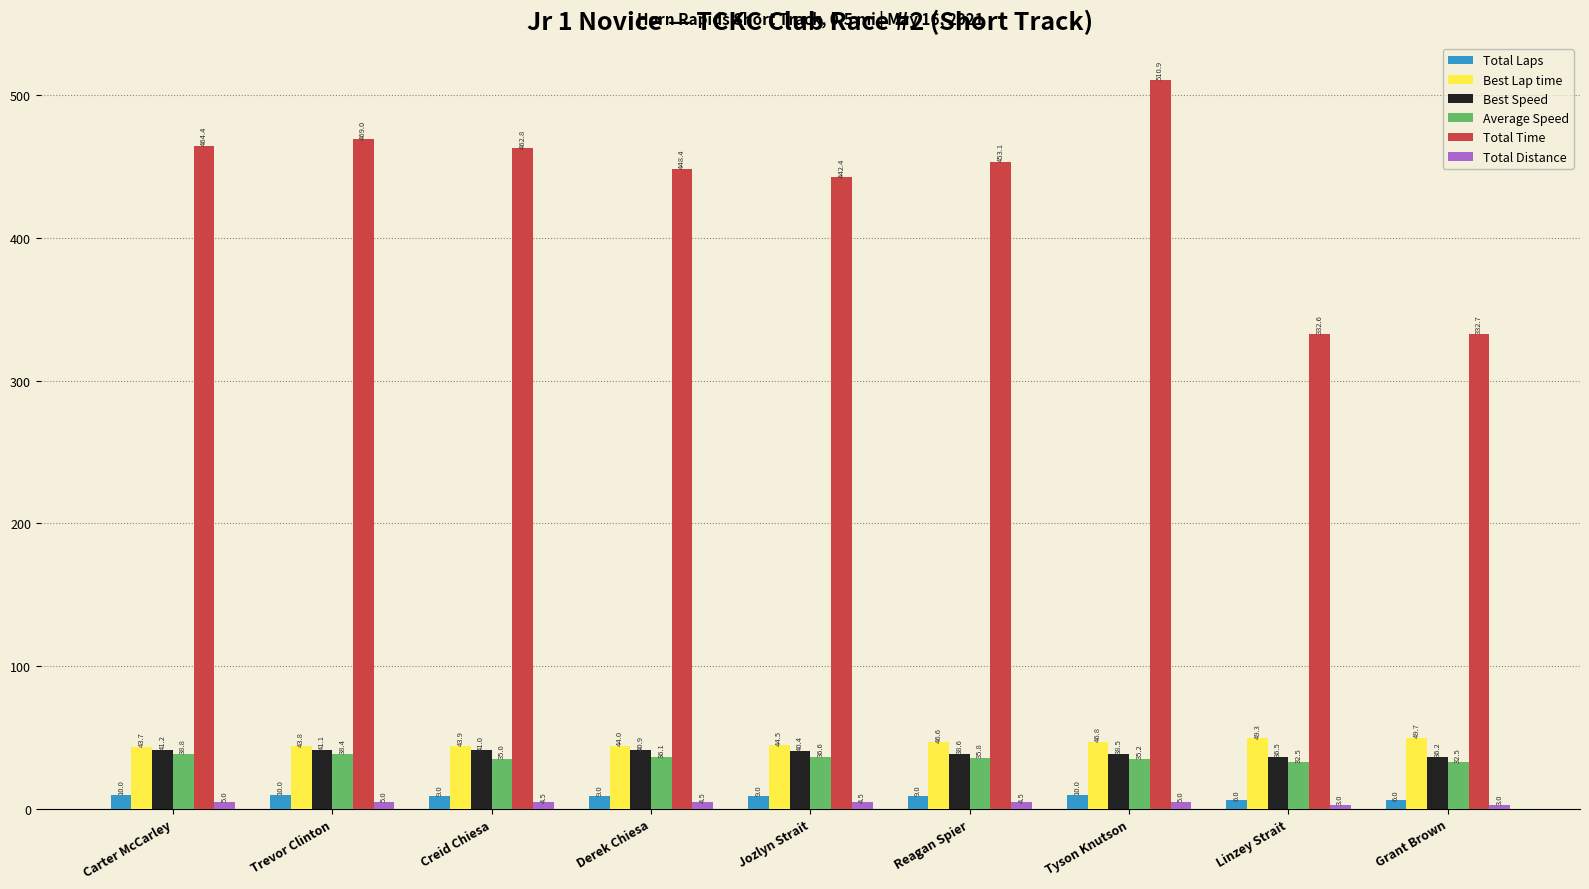

What is the difference between the highest and lowest values at Grant Brown?

329.7